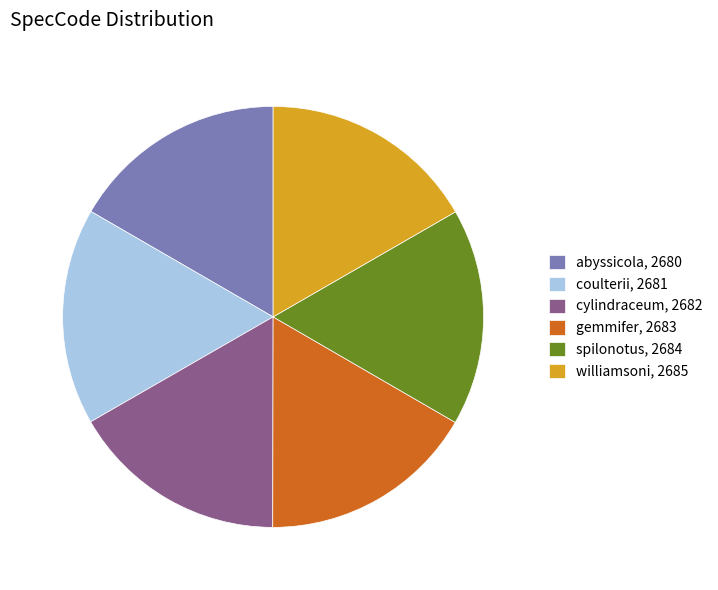

Is it true that coulterii is 7% of the pie?

False